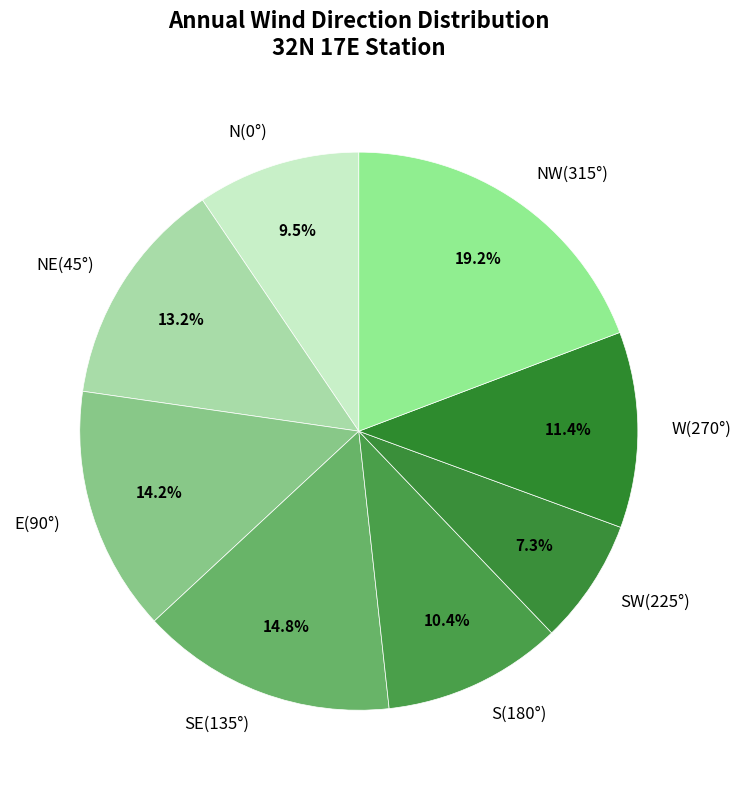

Between N(0°) and W(270°), which is larger?

W(270°)